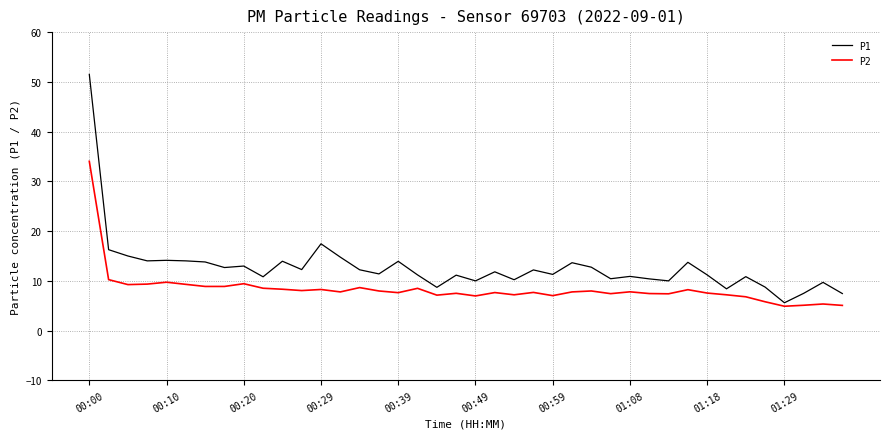

What is the average value of the P2 series?

8.4